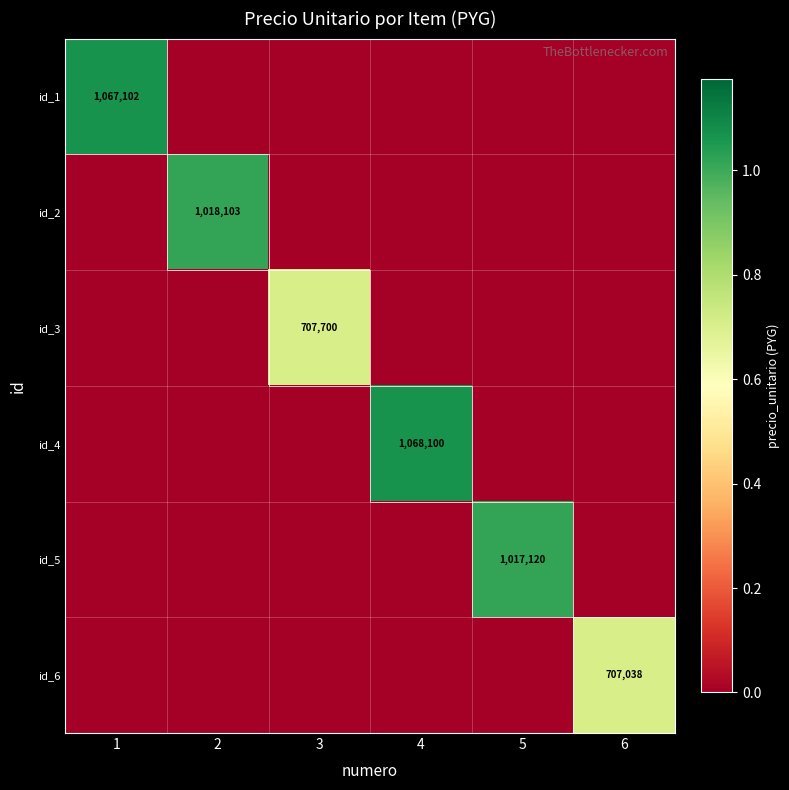

How many data points does each series have?

6